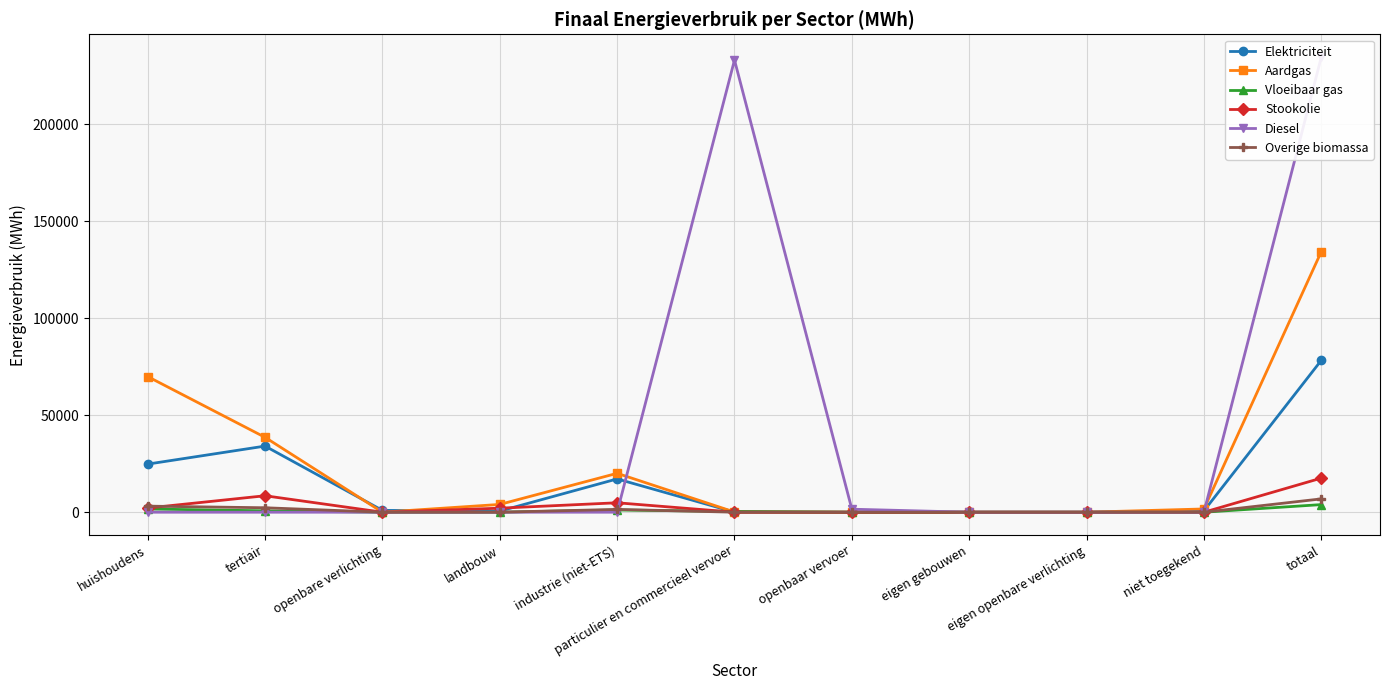

Between which two adjacent categories do Elektriciteit and Diesel first intersect?

industrie (niet-ETS) and particulier en commercieel vervoer